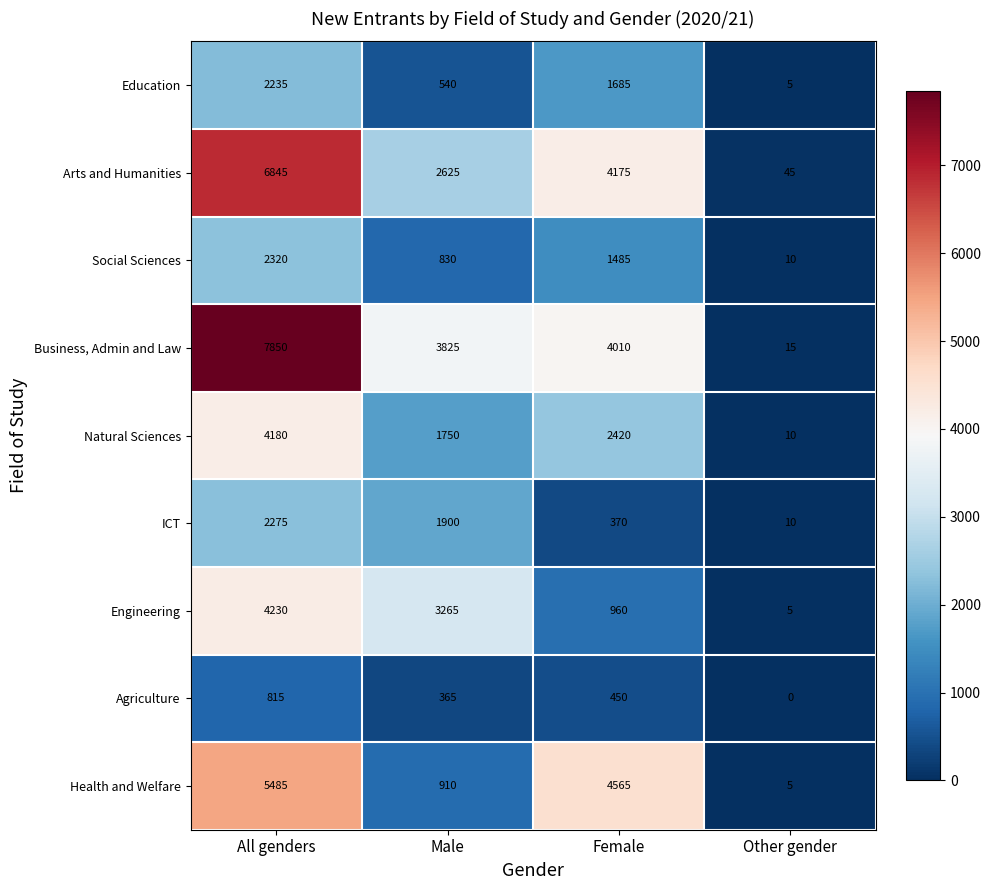

Between Male and Female, which series saw the biggest shift?

Health and Welfare